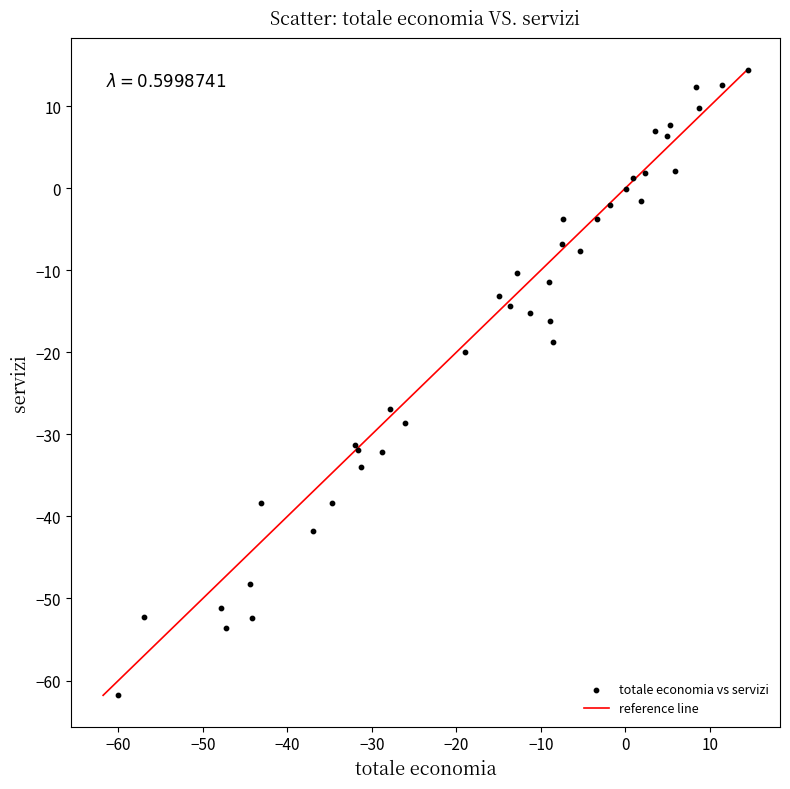

What Y value in the scatter plot is closest to -23?

-20.0